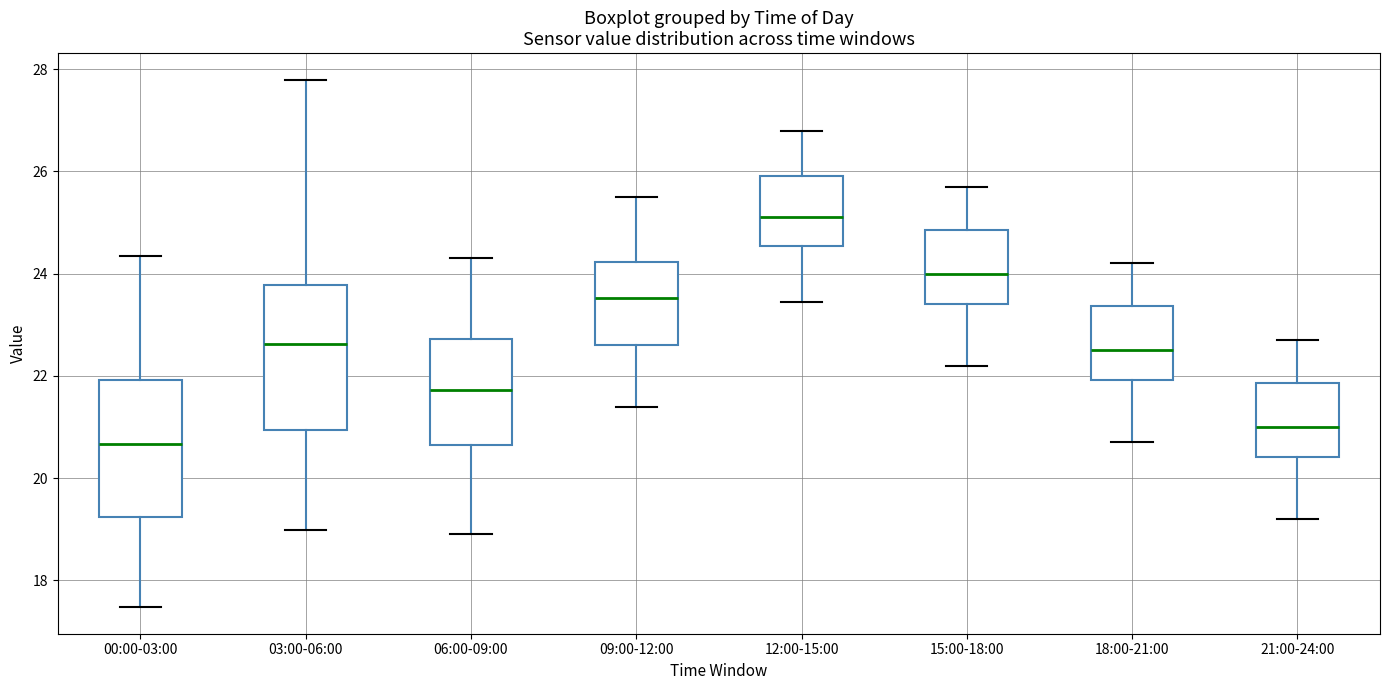

Which box's median line is the highest?

12:00-15:00